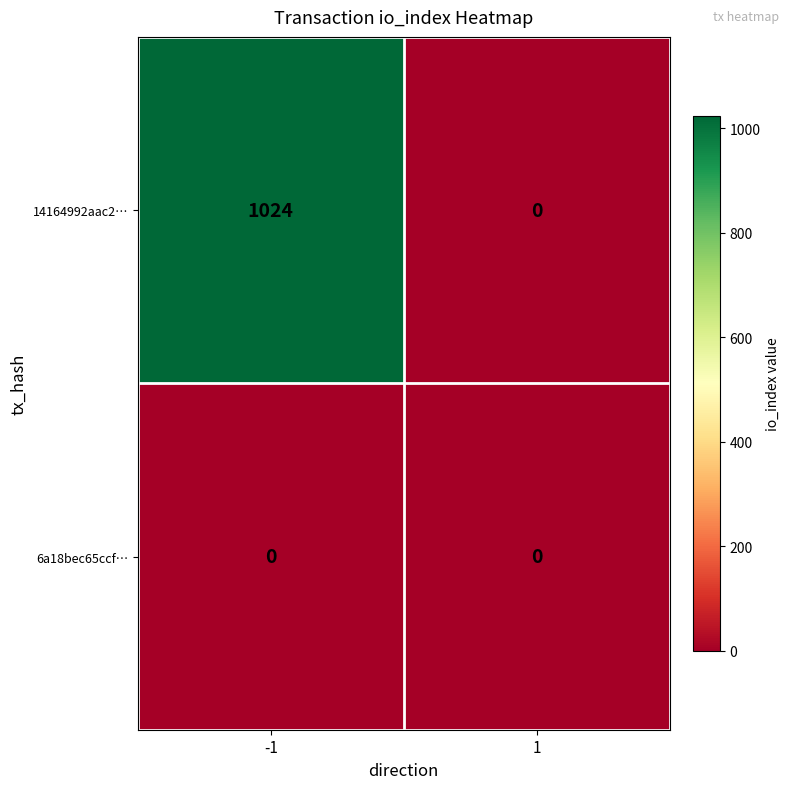

List the series in order of their overall mean, highest first.

14164992aac2…, 6a18bec65ccf…